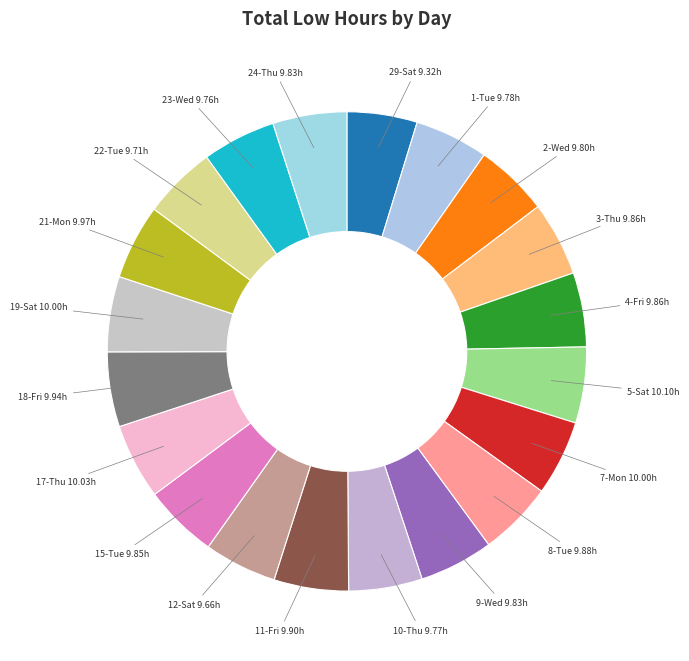

How many segments does this pie chart have?

20